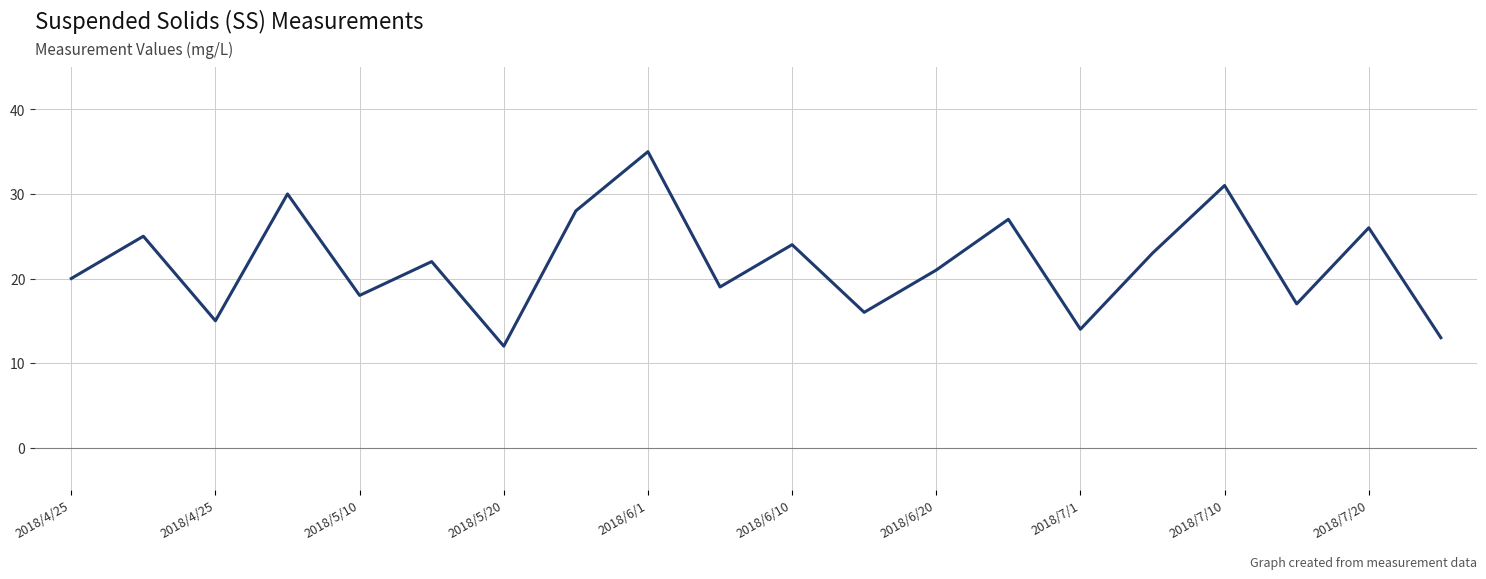

What is the difference between the maximum and minimum values?

23